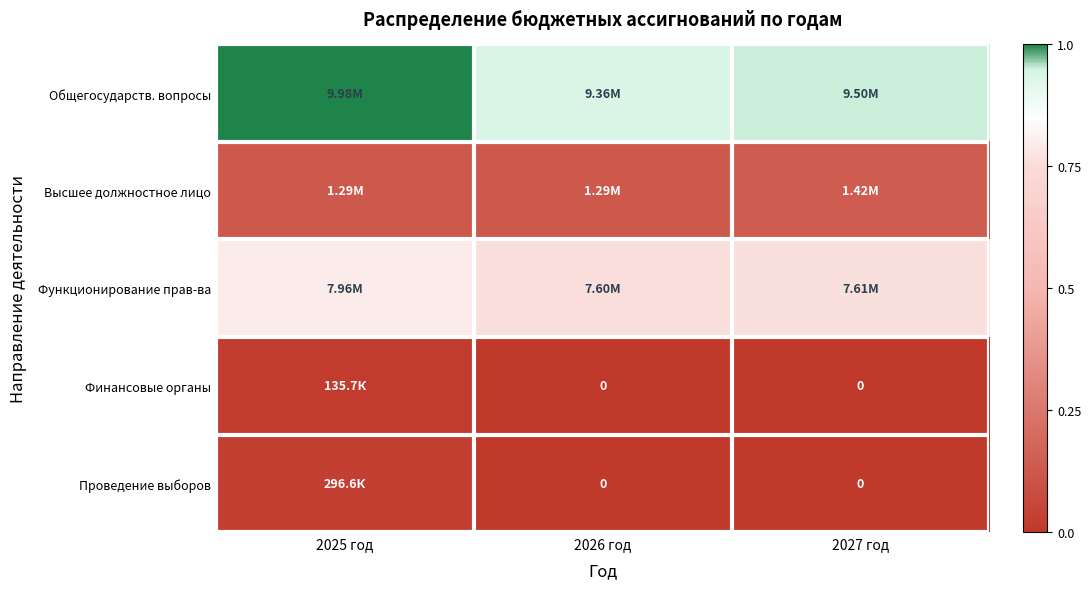

Which category has the lowest value in the Высшее должностное лицо series?

2025 год